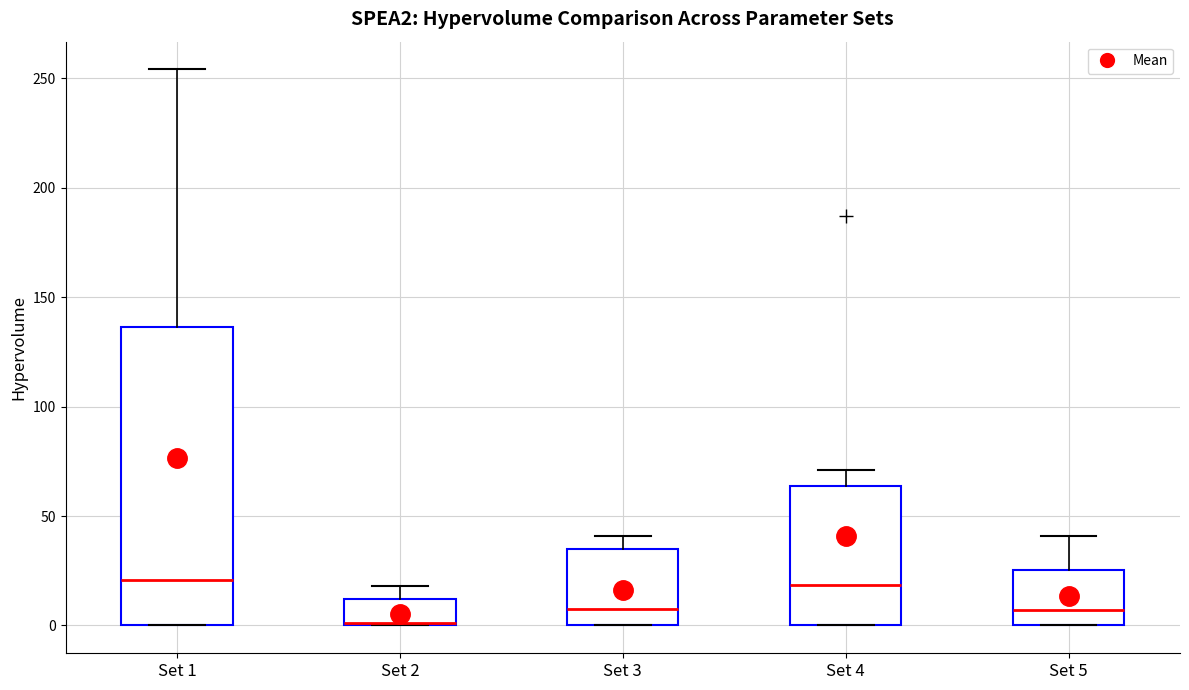

Reading left to right, transcribe this box plot: for each box, give where its median line is, the range the box spans, and where its two whiskers end, as read against the y-axis. The values are not printed on the chart, so give them approximately, as read against the axis.

Set 1: median 20, box 0 to 135, whiskers 0 to 255
Set 2: median 0 (drawn on the box's lower edge), box 0 to 10, whiskers 0 to 20
Set 3: median 10, box 0 to 35, whiskers 0 to 40
Set 4: median 20, box 0 to 65, whiskers 0 to 70
Set 5: median 5, box 0 to 25, whiskers 0 to 40